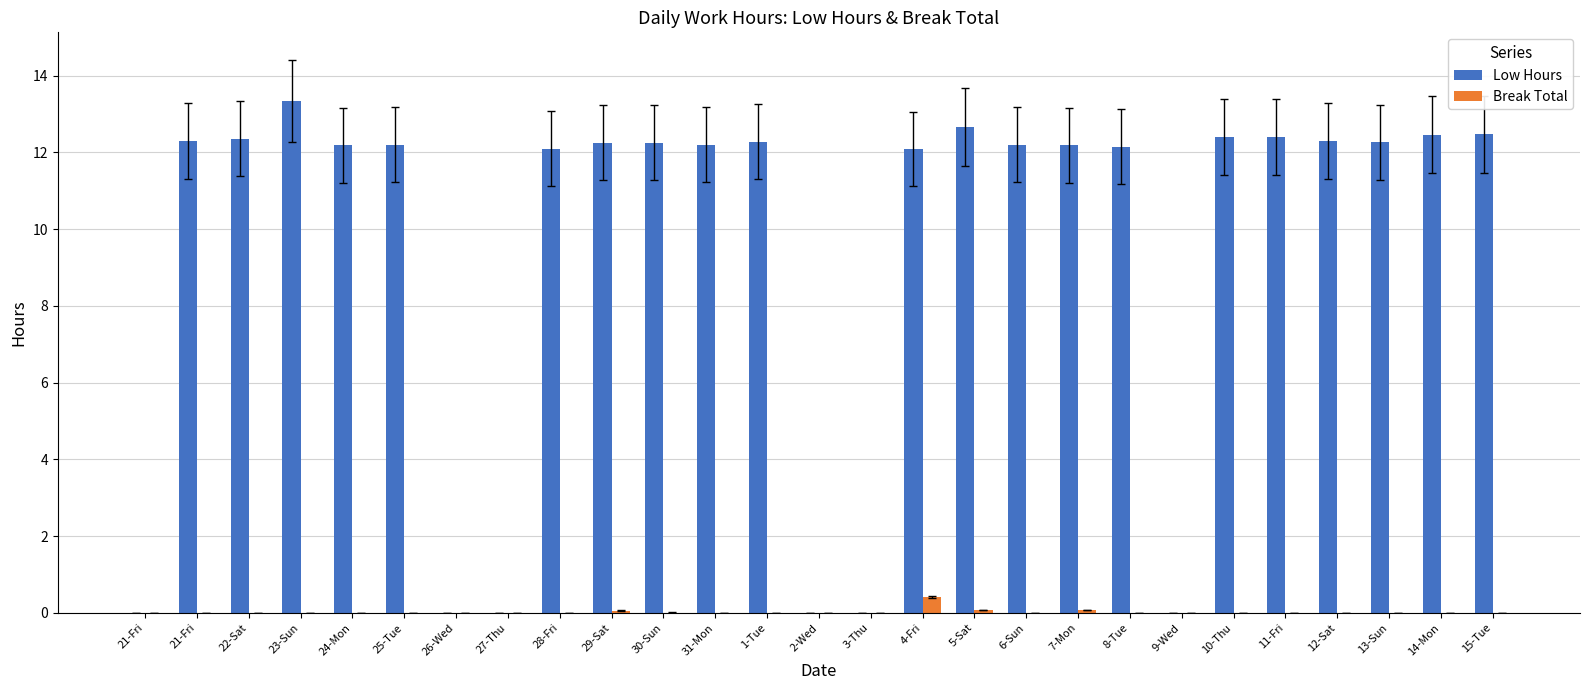

The value of Low Hours at 2-Wed is 0.0. True or false?

True